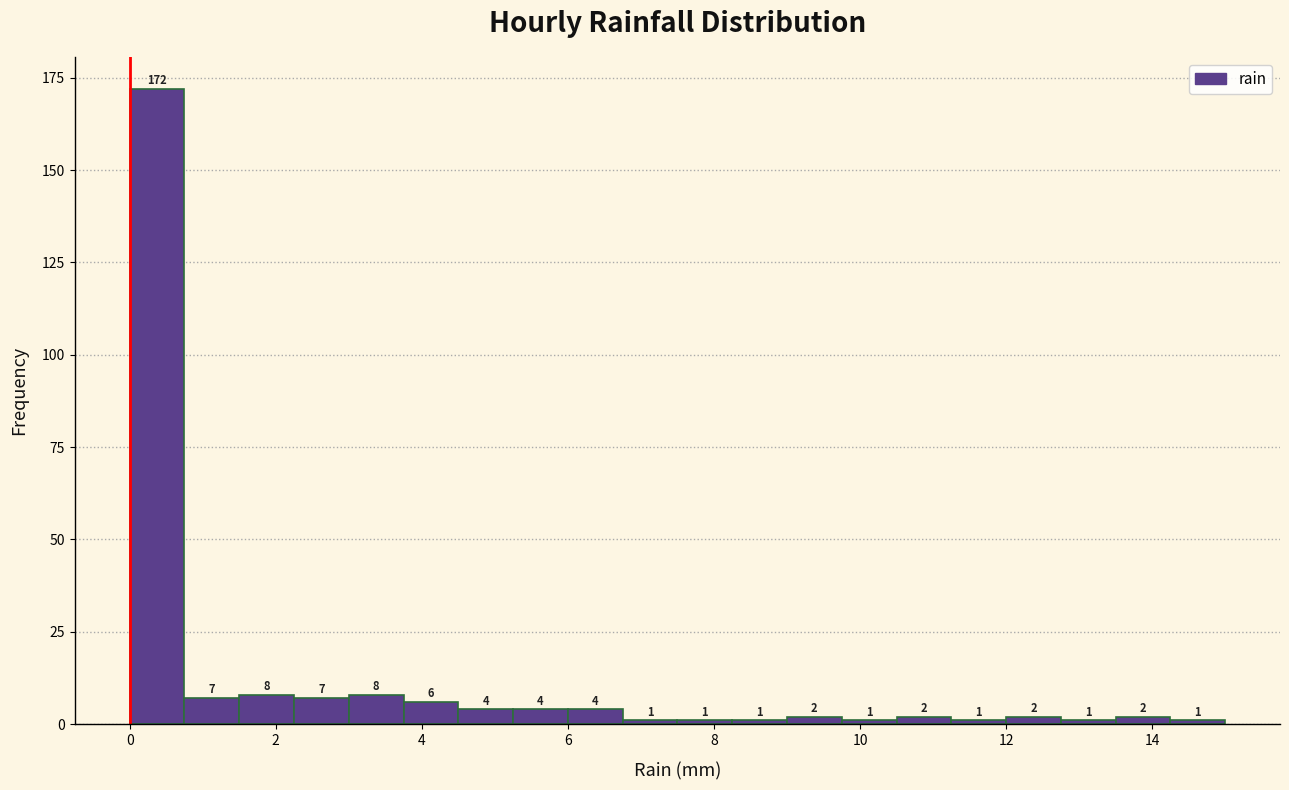

Around what value on the x-axis is the tallest bar? Give the approximate position of its centre, as read against the axis.

0.4